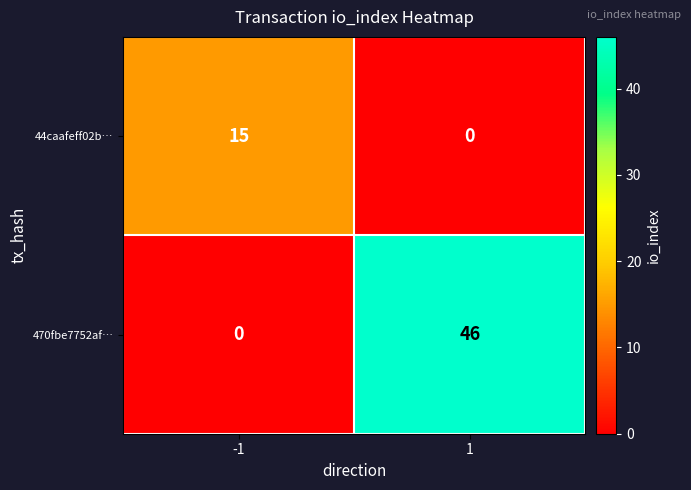

What is the total value across all series at 1?

46